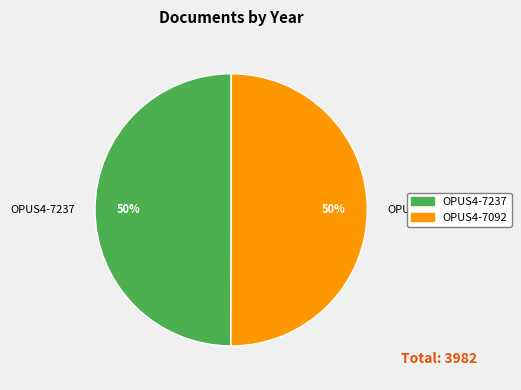

How many slices are in this pie chart?

2